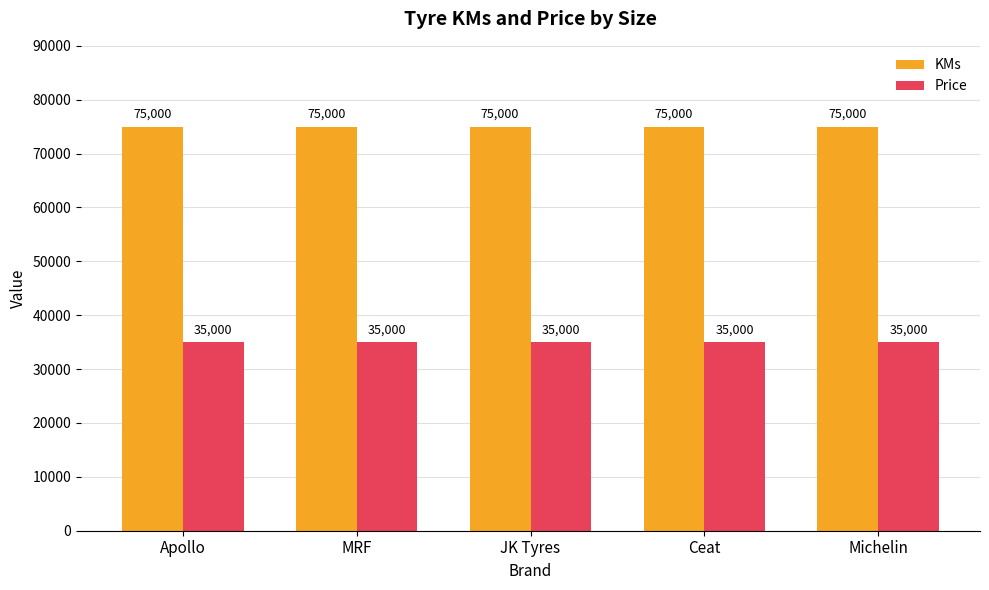

What are all the series names shown in the legend?

KMs, Price